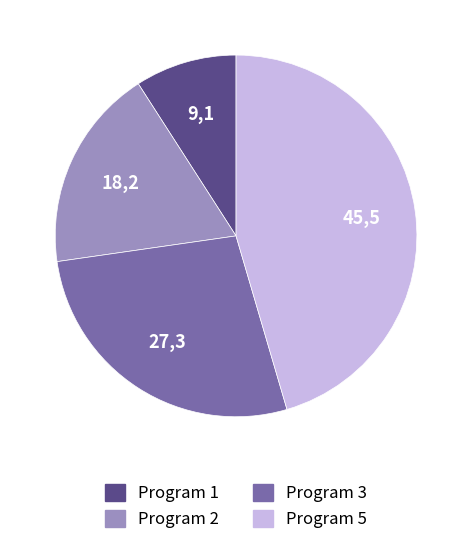

Do Program 3 and Program 2 together represent more than half of the pie?

No